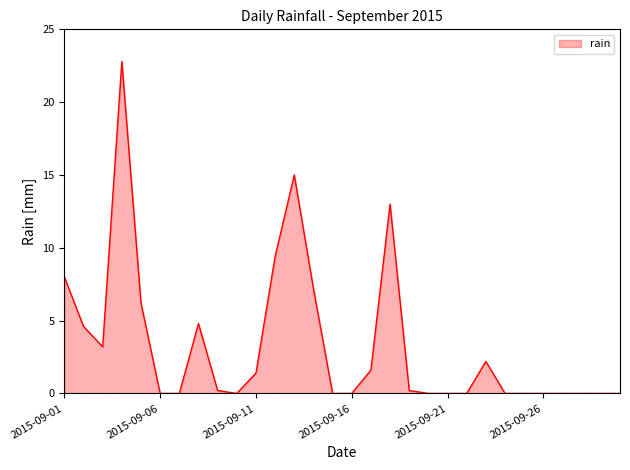

What is the greatest value displayed?

22.8